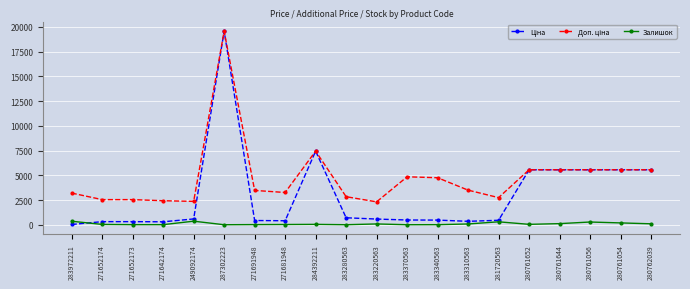

At which category is the sum across all series the highest?

287302223